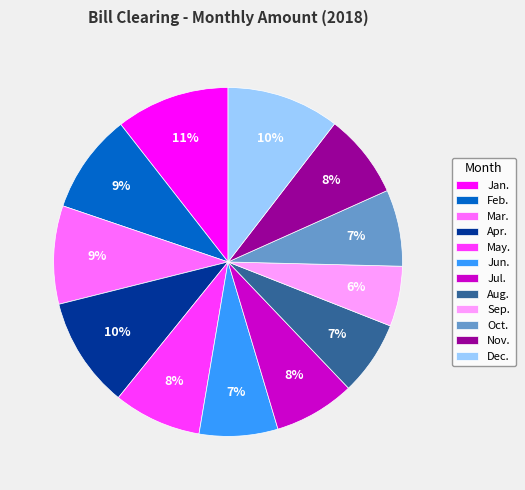

How many slices are in this pie chart?

12